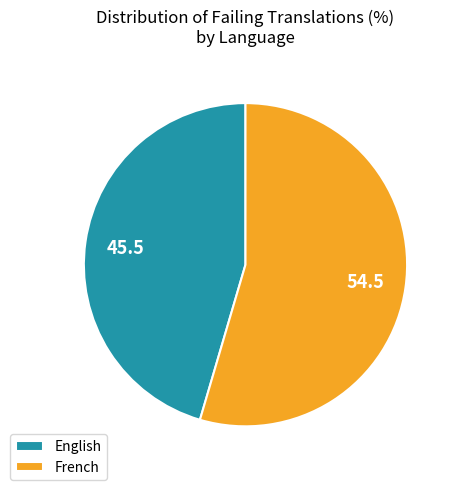

Count the number of slices in the pie.

2